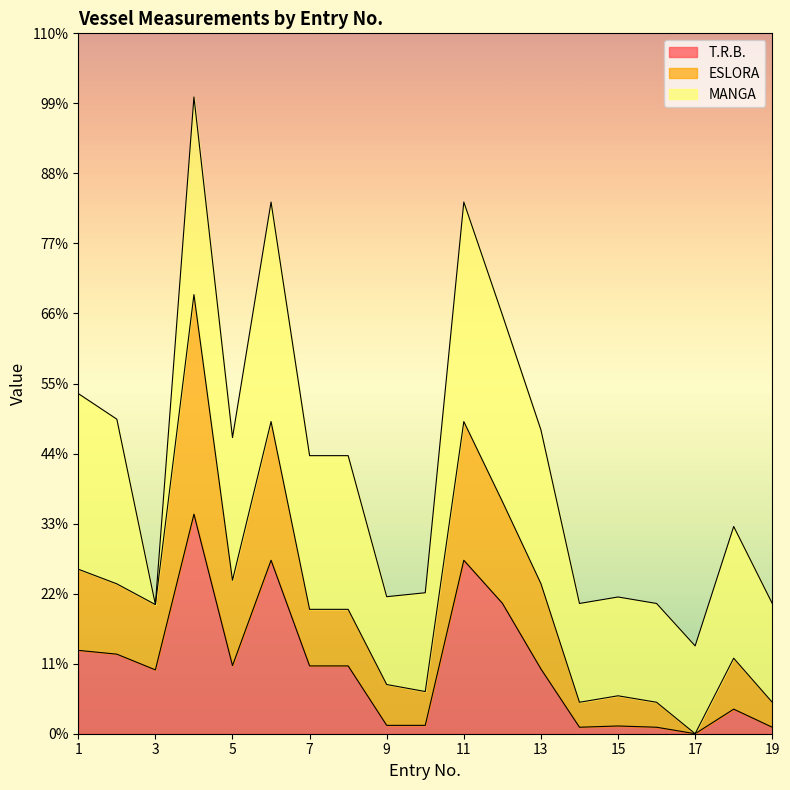

List the labels in order of ESLORA value, smallest first.

17, 14, 16, 19, 15, 10, 9, 18, 7, 8, 3, 2, 13, 5, 1, 12, 6, 11, 4